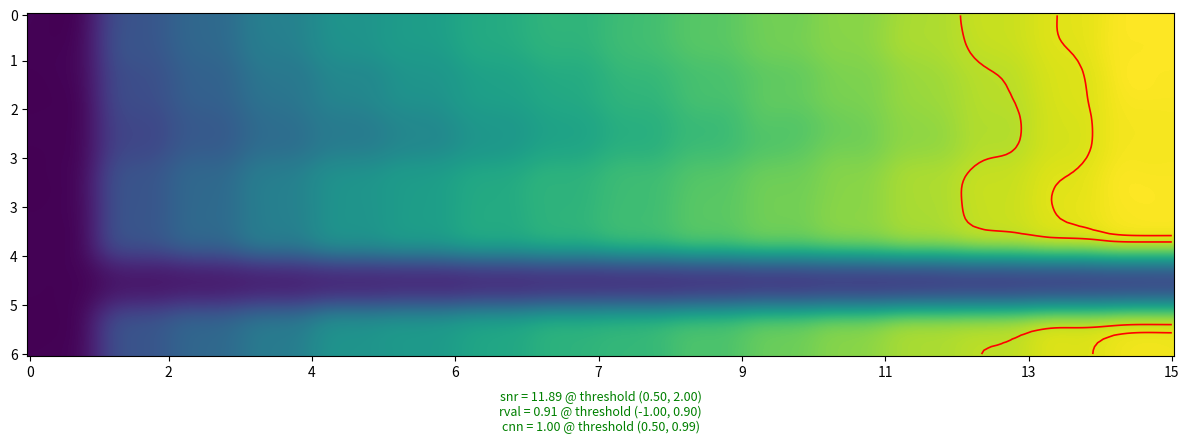

What is the greatest value displayed?

97.0